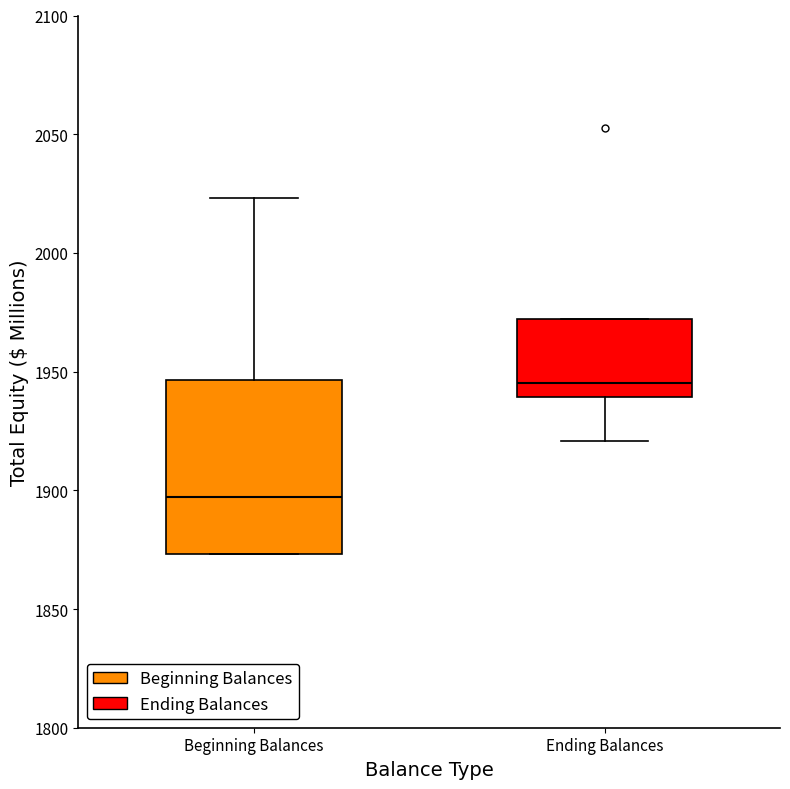

Reading left to right, read every box against the y-axis: the position of its median line, the range the box covers, and the ends of its whiskers. The values are not printed on the chart, so give them approximately, as read against the axis.

Beginning Balances: median 1895, box 1875 to 1945, whiskers 1875 to 2025
Ending Balances: median 1945, box 1940 to 1970, whiskers 1920 to 1970